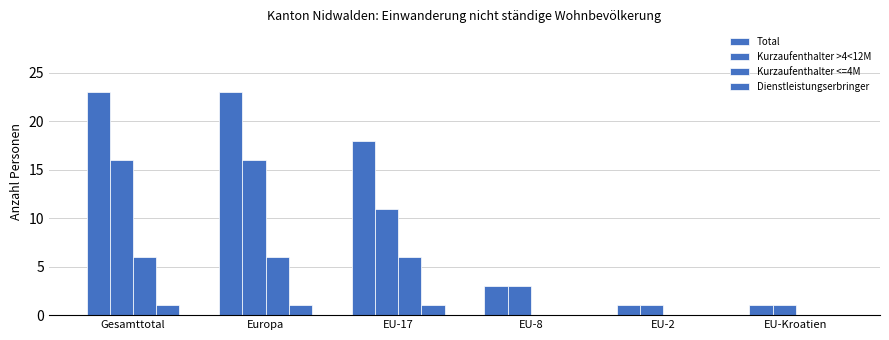

What is the sum of the Kurzaufenthalter <=4M values at Gesamttotal and EU-Kroatien?

6